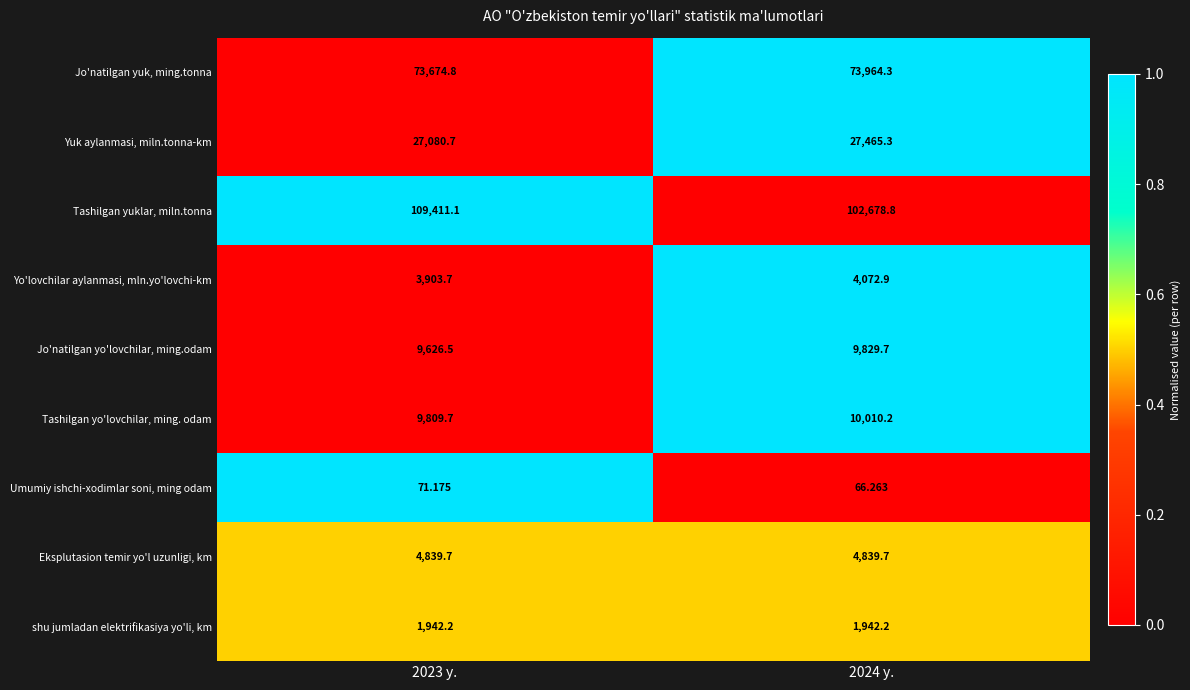

Which series has the largest range (max minus min)?

Tashilgan yuklar, miln.tonna